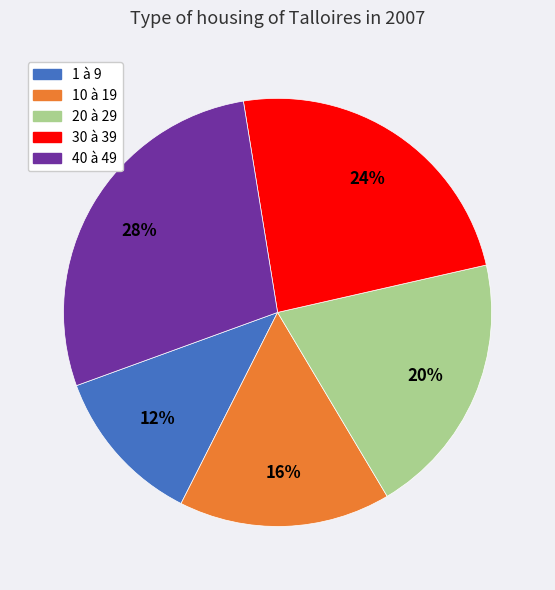

Is there a majority slice in this chart?

No